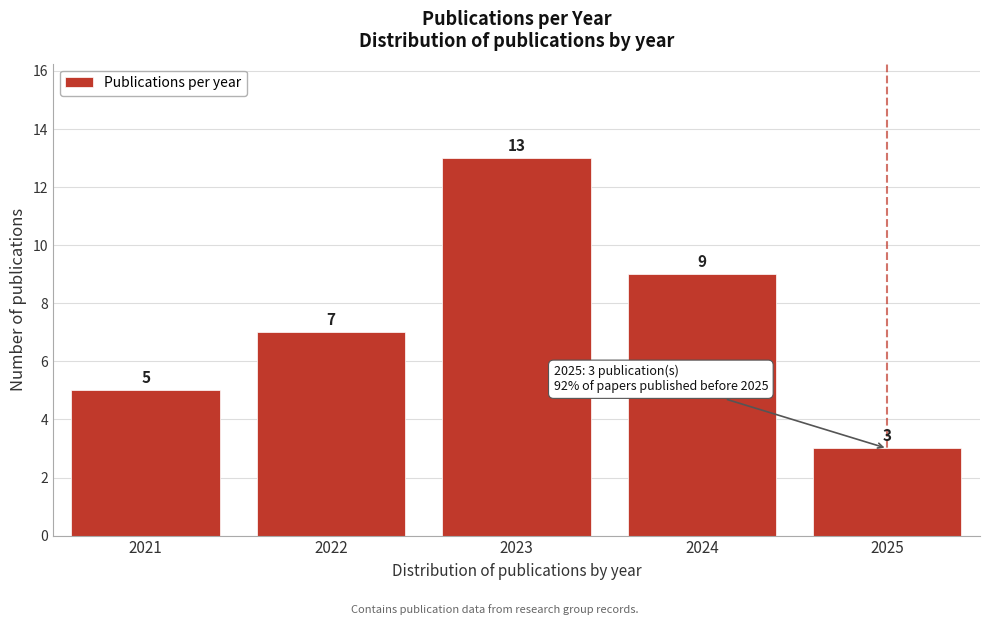

Reading right to left, transcribe all the data shown in this chart.

3	9	13	7	5